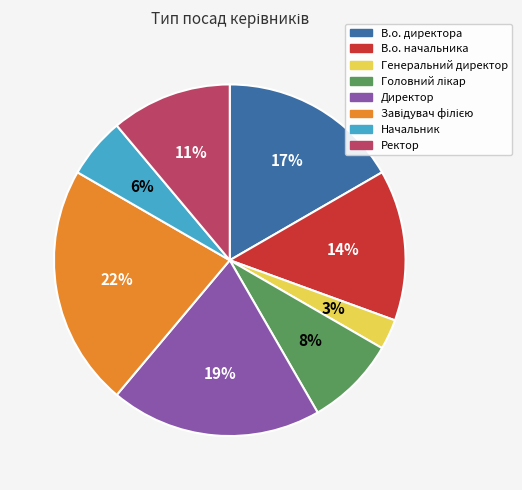

What percentage is the Ректор slice, to the nearest percent?

11%